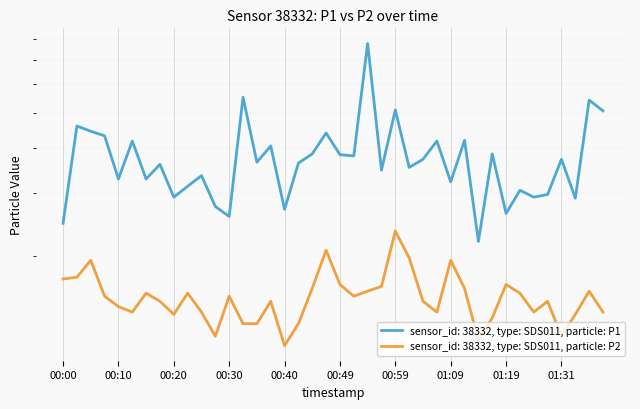

How many data points in P1 are above 3?

30